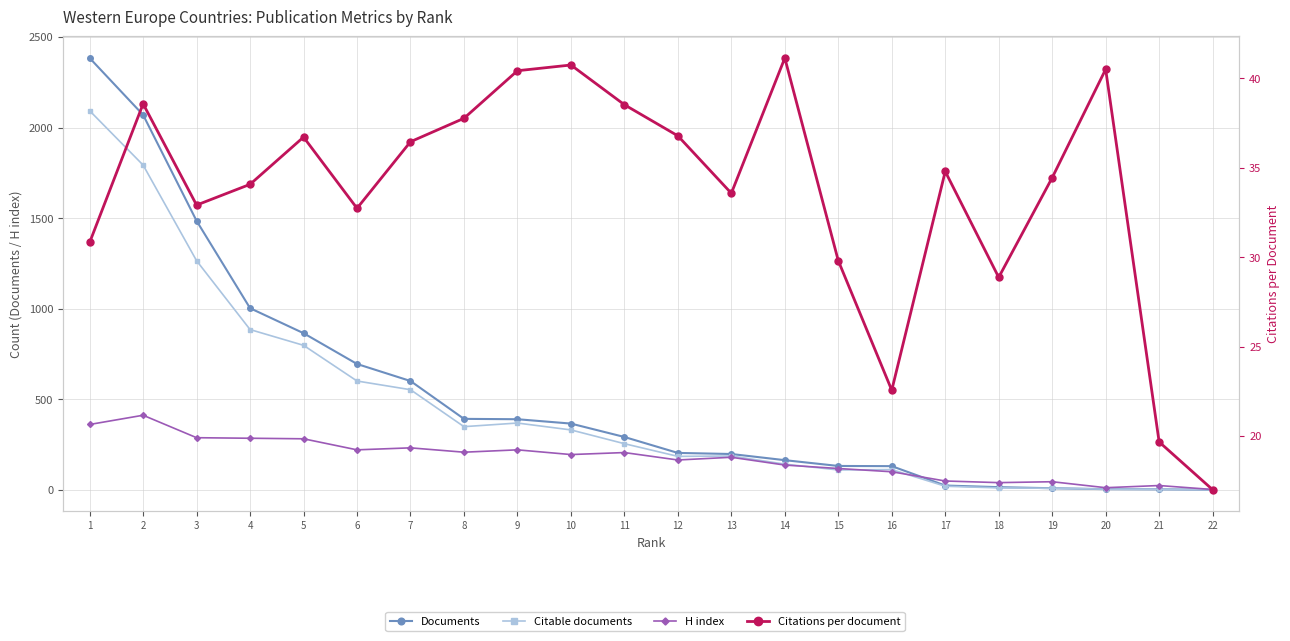

Which series has the widest spread of values?

Documents